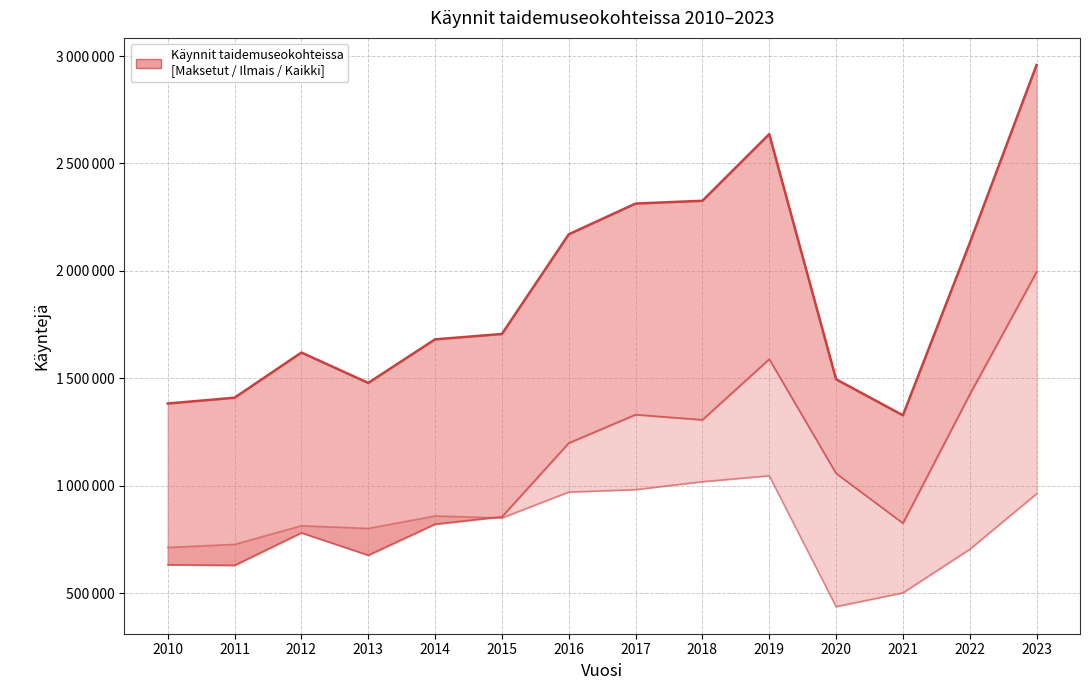

At which category does Ilmaiskäynnit reach its first local valley?

2013